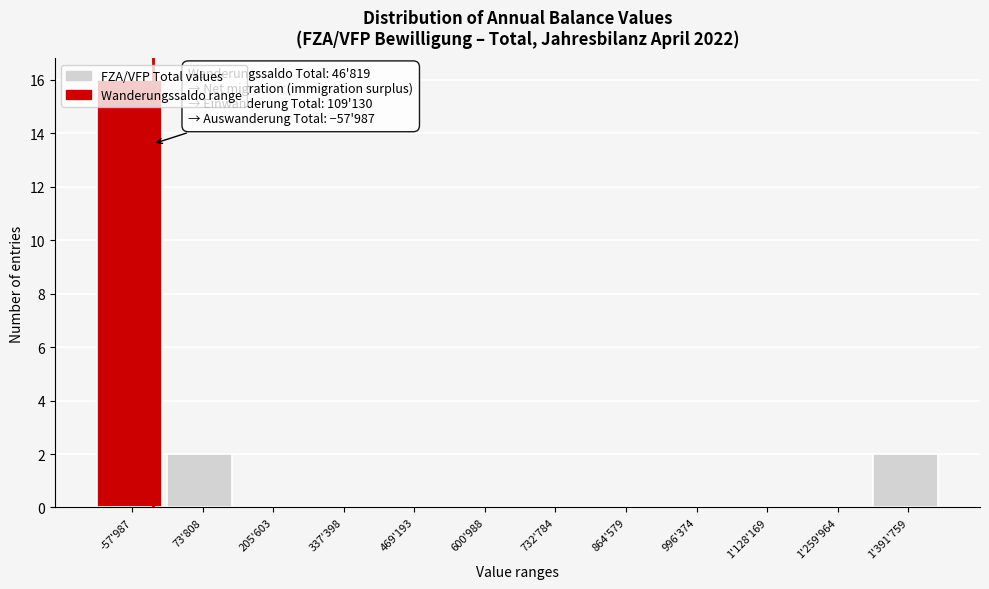

What is the sum of all values?

20